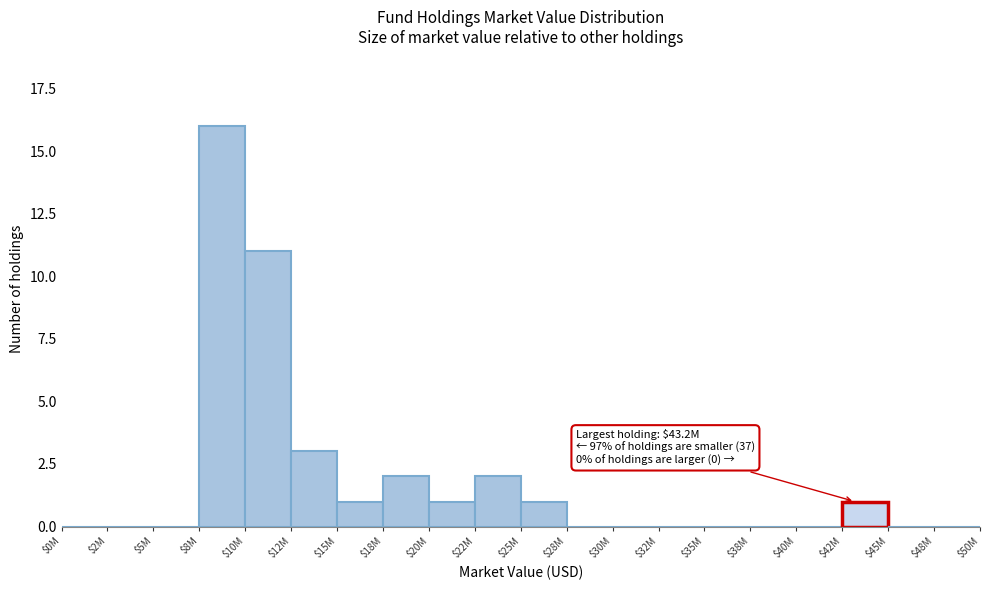

At which label is the value closest to 8?

$10M